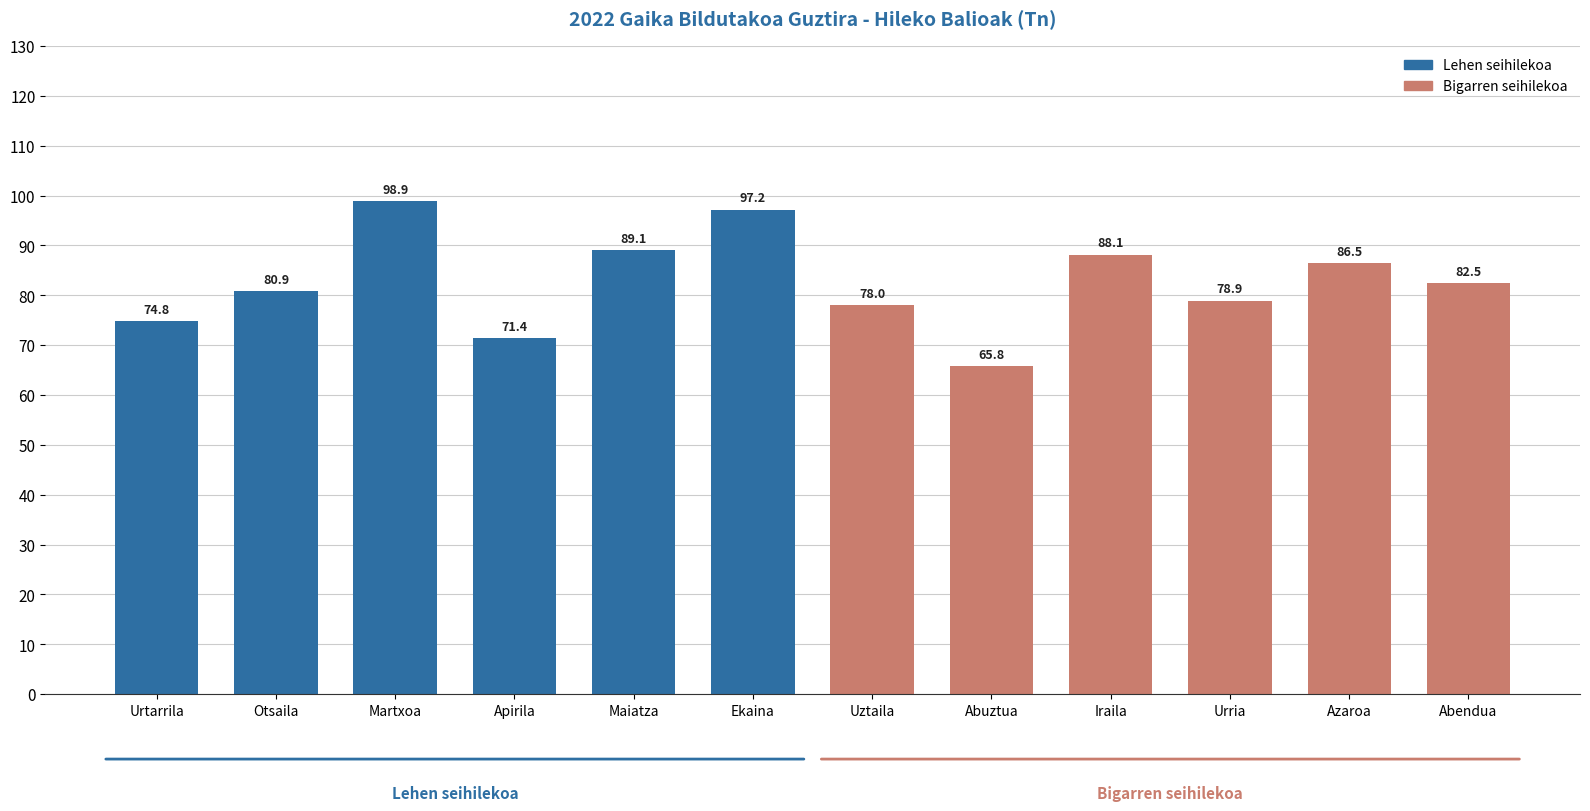

True or false: the data shows 52.0 at Urtarrila.

False